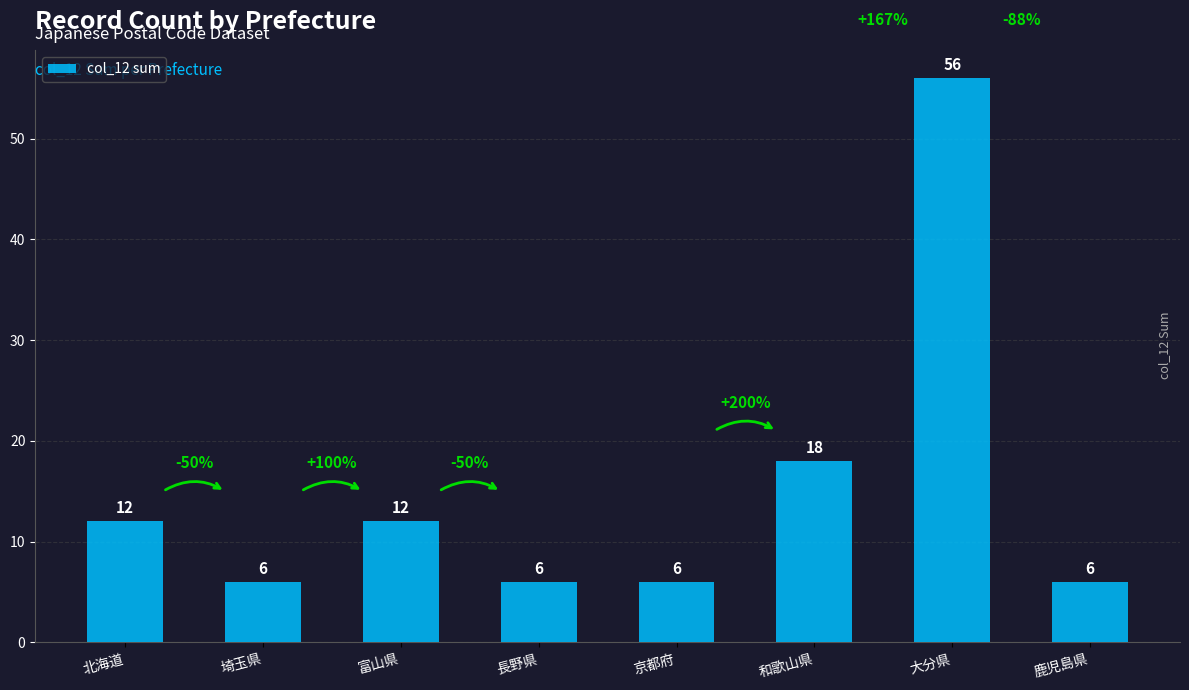

Does the chart contain stacked bars?

No